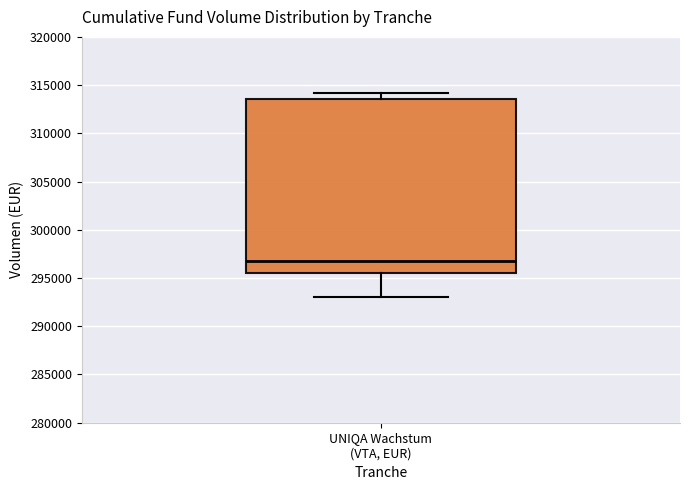

Read this box plot against the y-axis: the position of the median line, the range covered by the box, and the ends of both whiskers. The values are not printed on the chart, so give them approximately, as read against the axis.

median 297000, box 295500 to 313500, whiskers 293000 to 314000